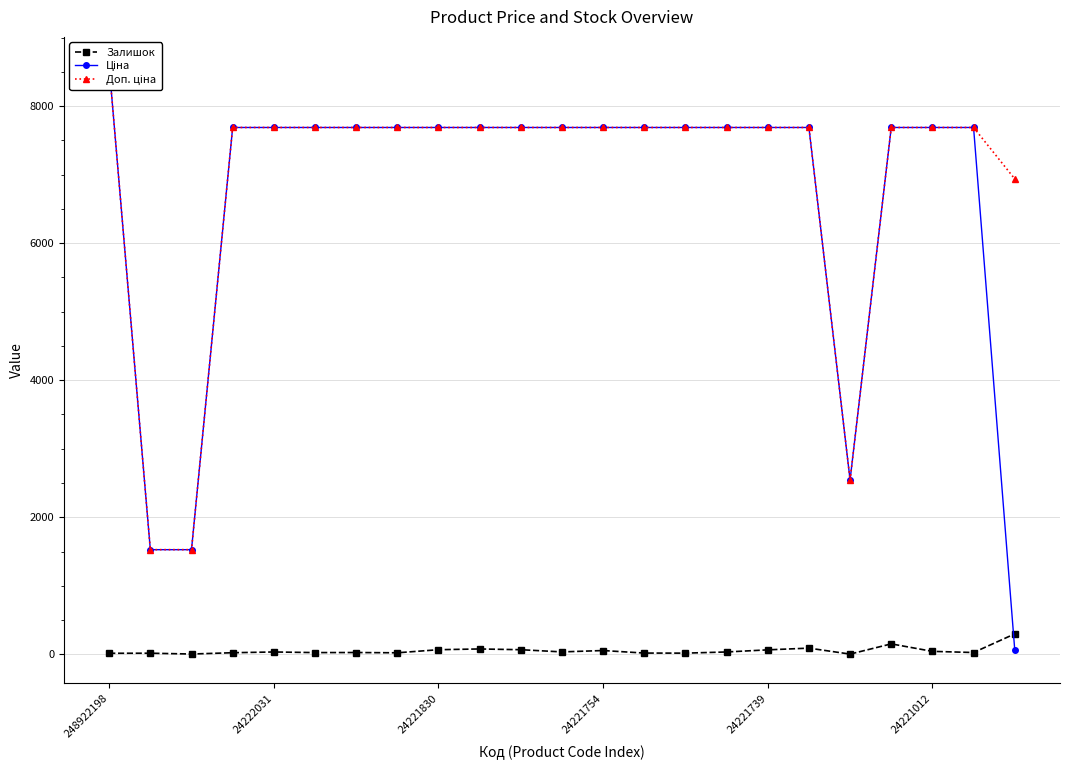

True or false: Ціна has more than 0 points higher than both neighbors.

False